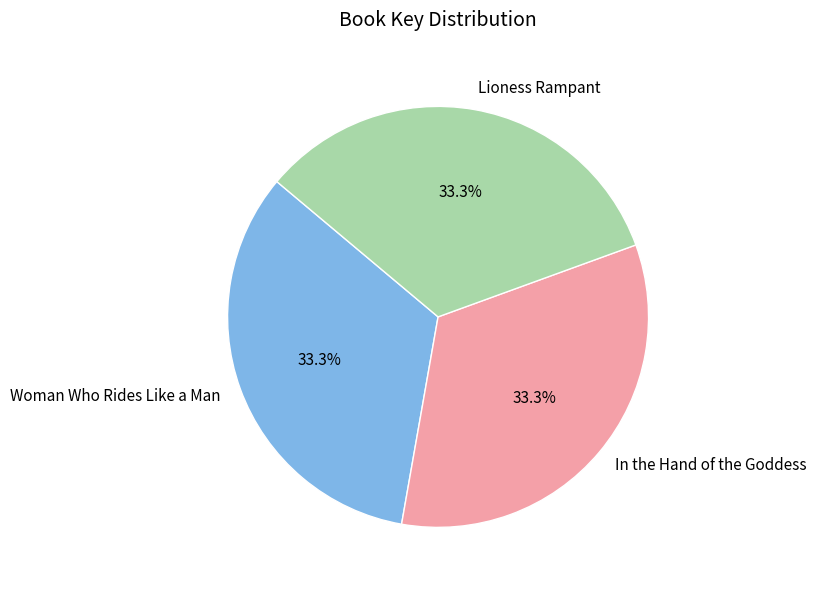

Is it true that Woman Who Rides Like a Man is 27% of the pie?

False